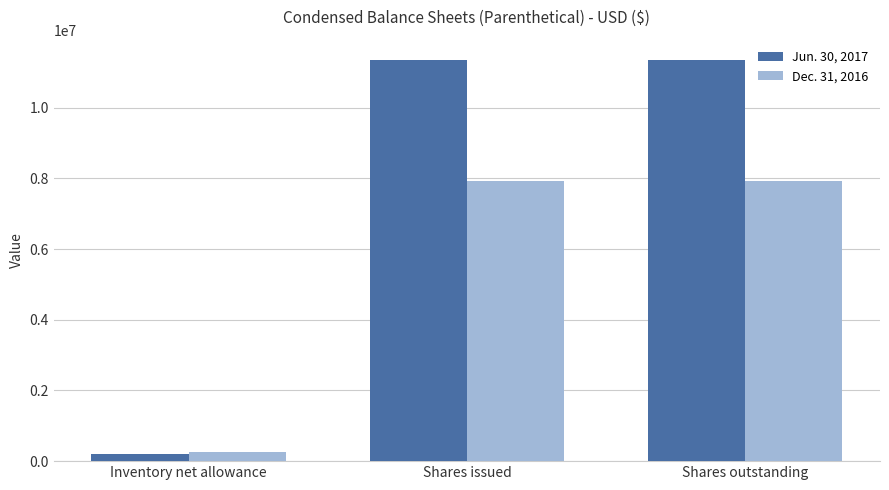

List the series in order of their overall mean, highest first.

Jun. 30, 2017, Dec. 31, 2016